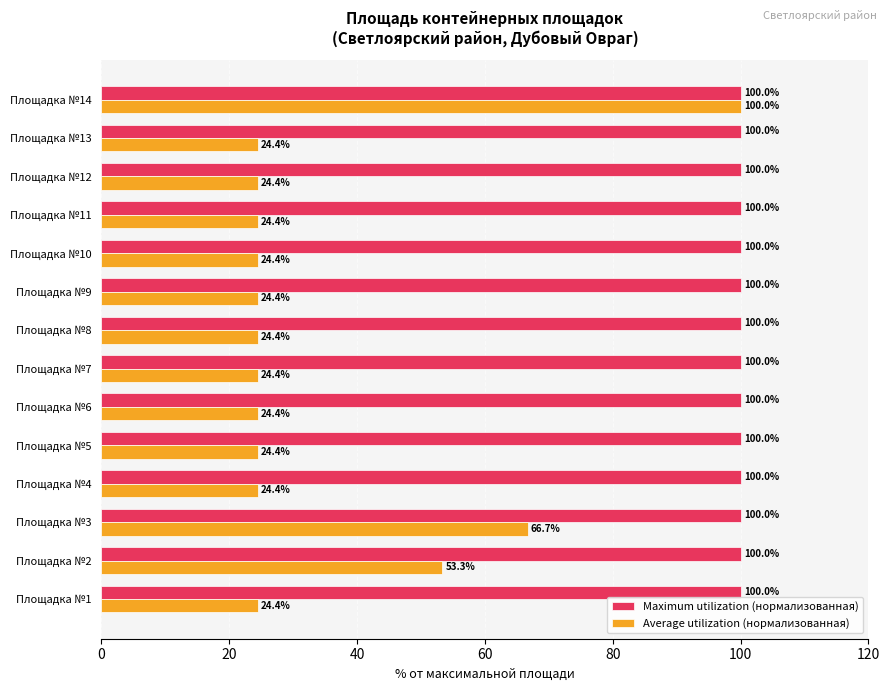

Where is Average utilization (нормализованная) nearest to the value 62?

Площадка №3